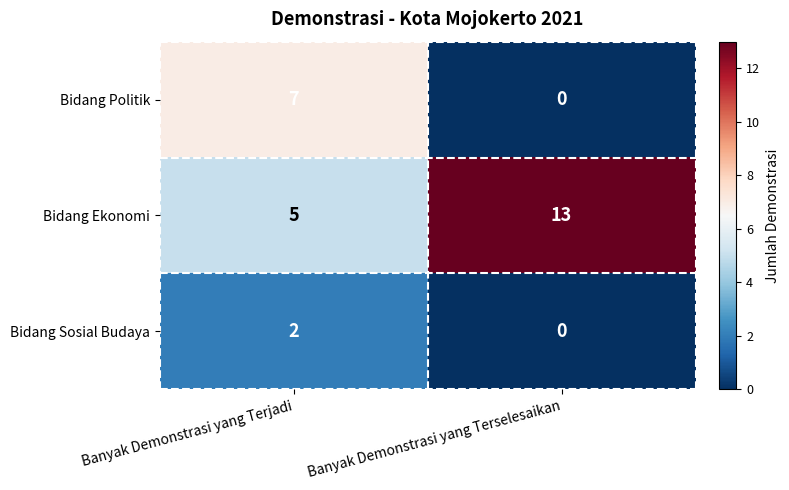

How many distinct data groups are displayed?

3